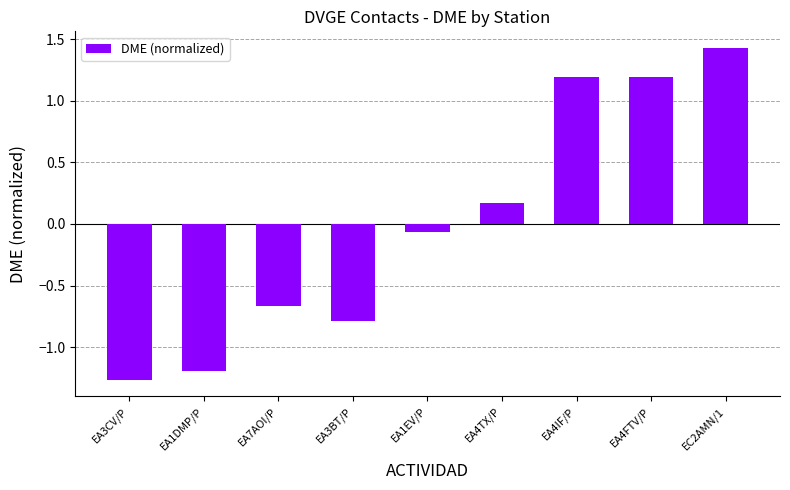

At which label is the value closest to 0?

EA1EV/P